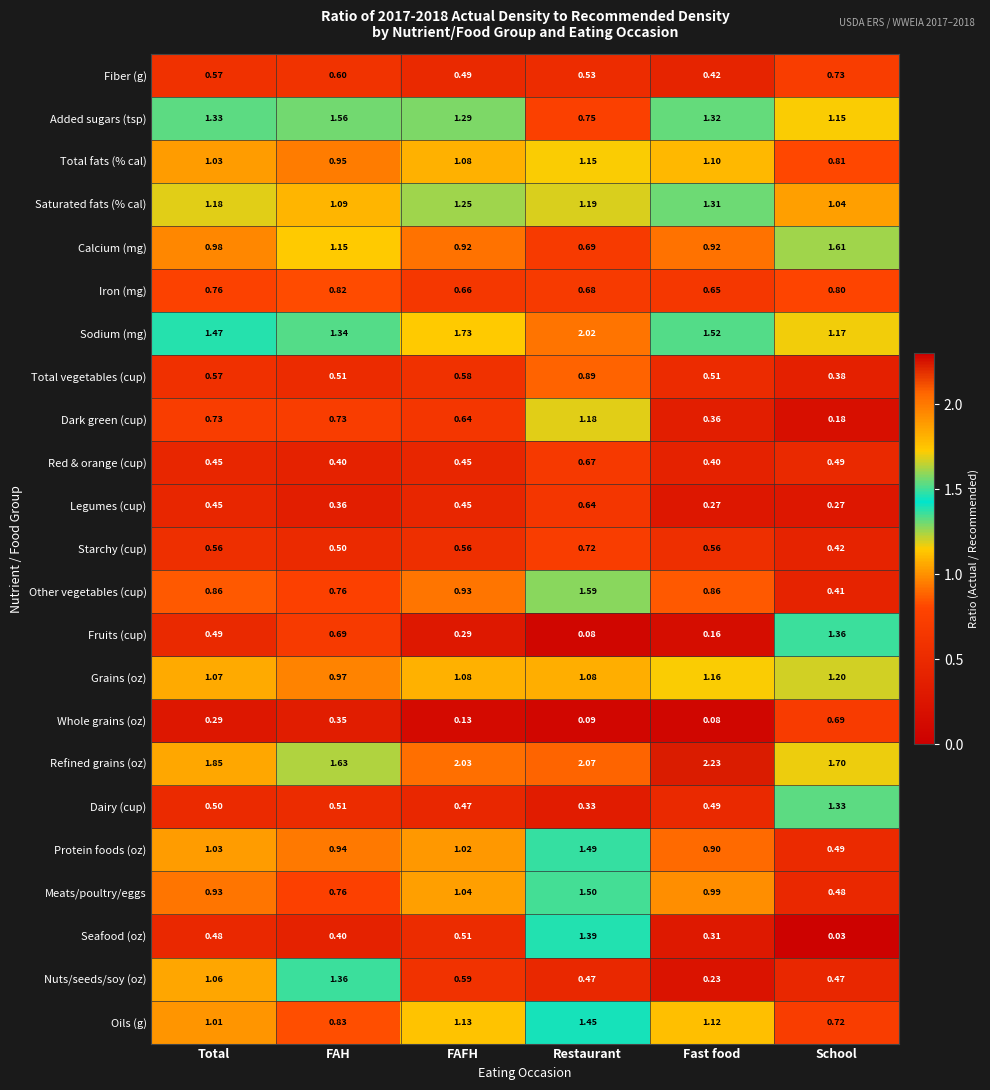

Where is Total fats (% cal) nearest to the value 0?

School